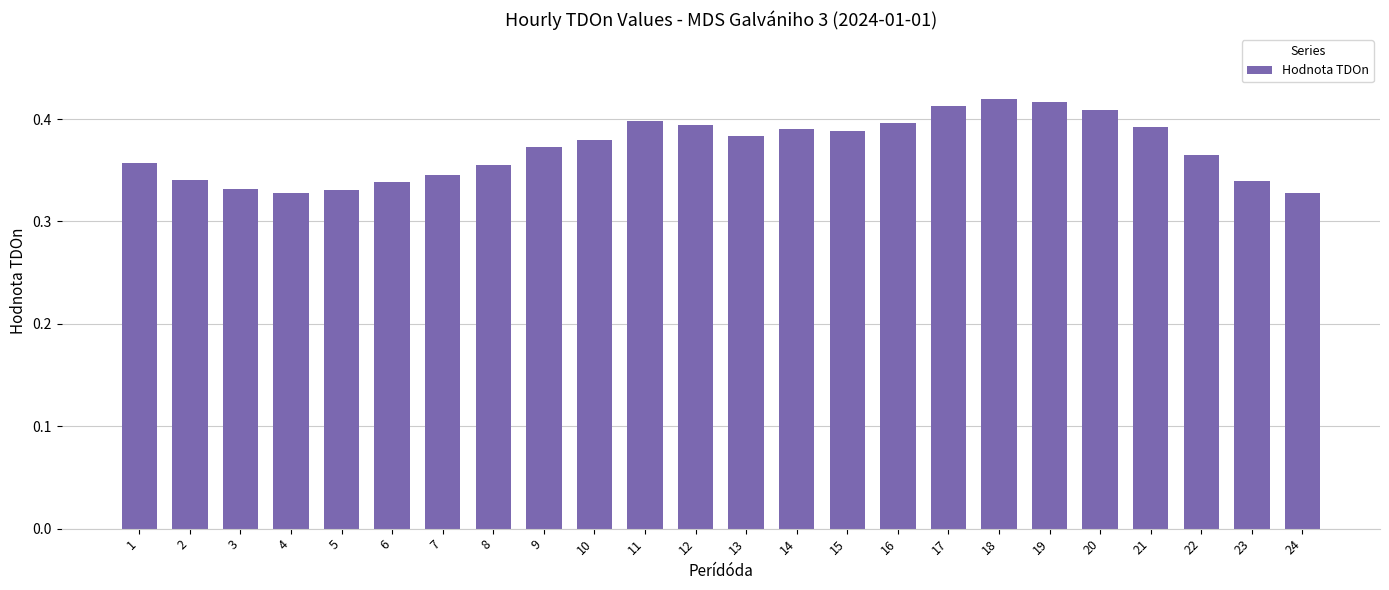

How many values are between 0 and 1?

24